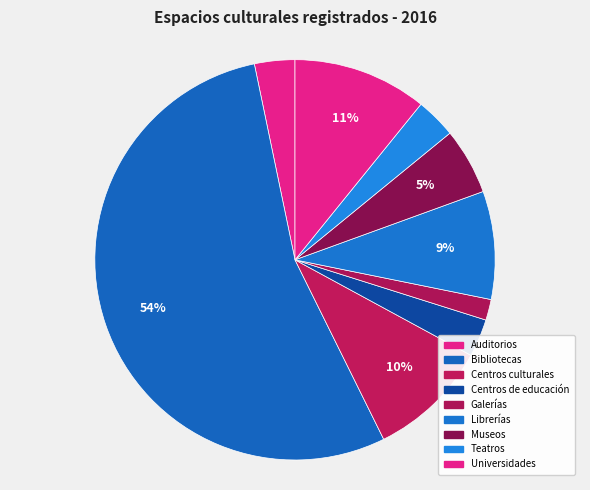

What percentage do Centros de educación and Museos together represent?

8.4%